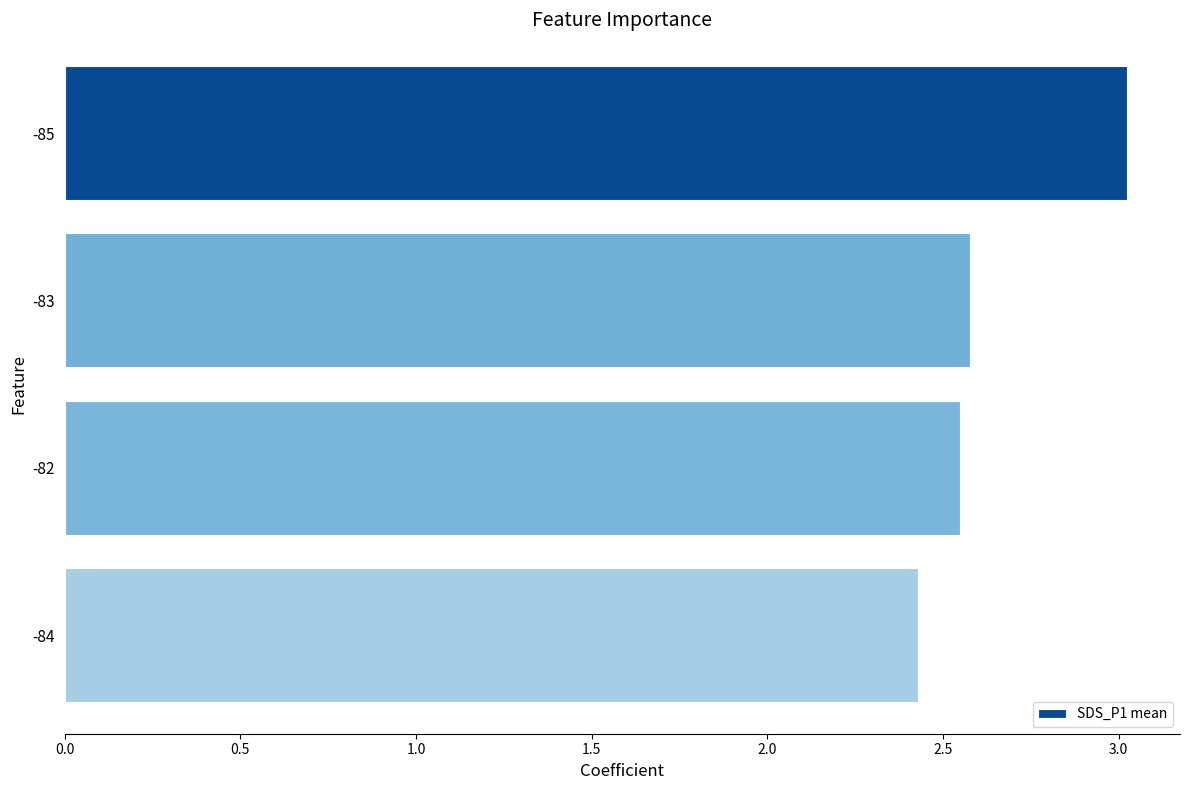

What position from the bottom is -83?

3